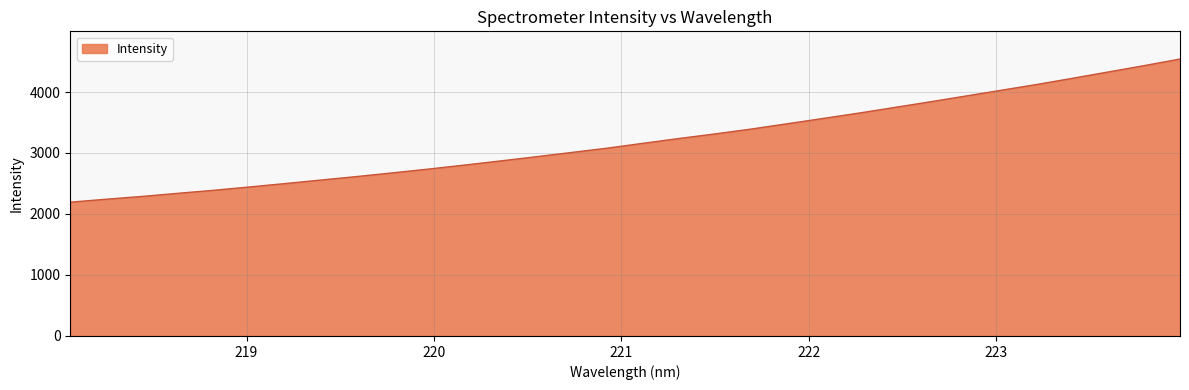

What is the difference between the maximum and minimum values?

2347.2